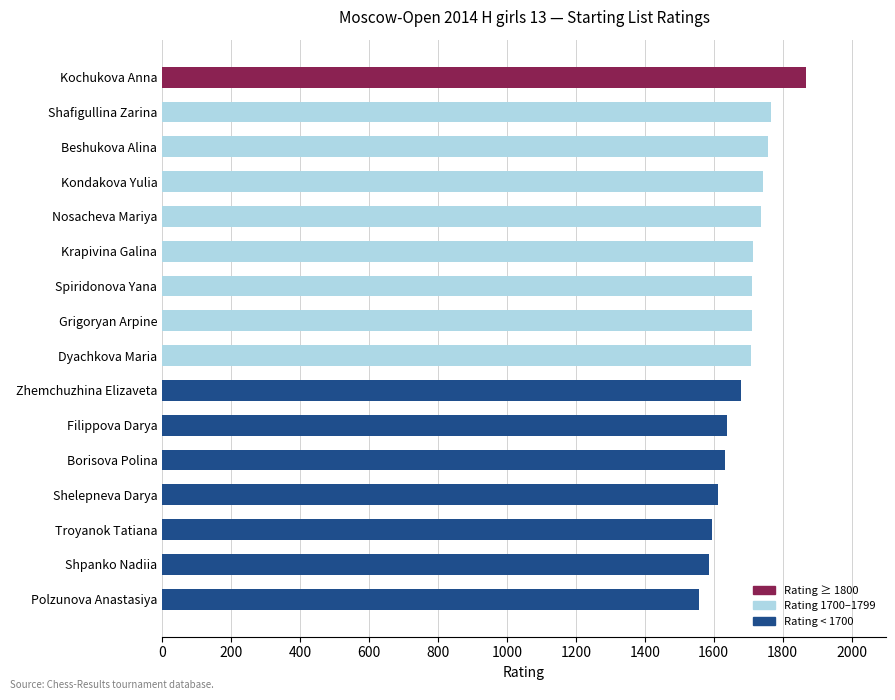

What is the smallest value displayed?

1558